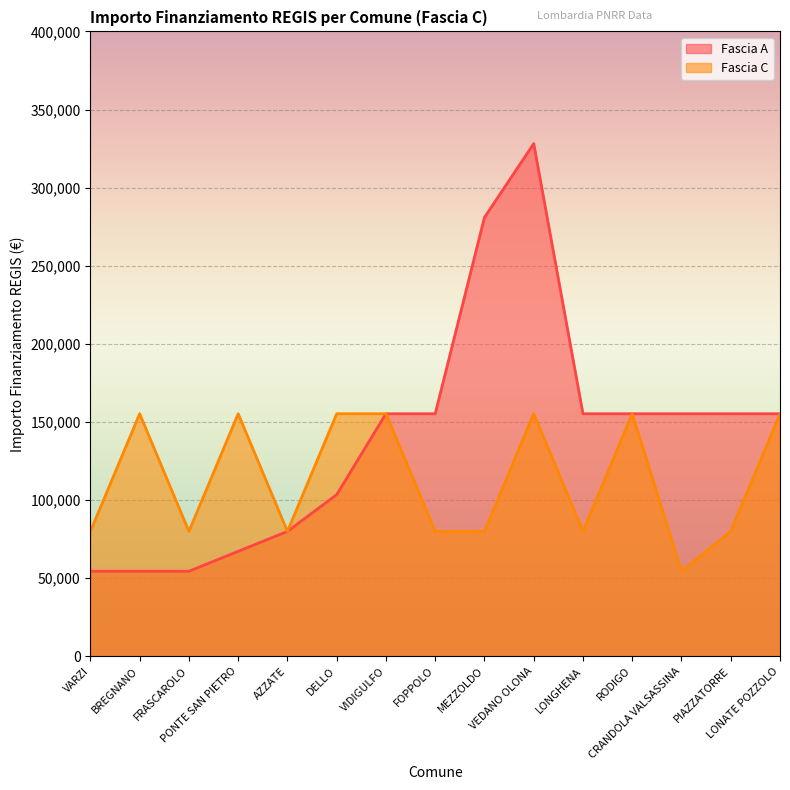

True or false: Fascia C and Fascia A intersect in this chart.

False